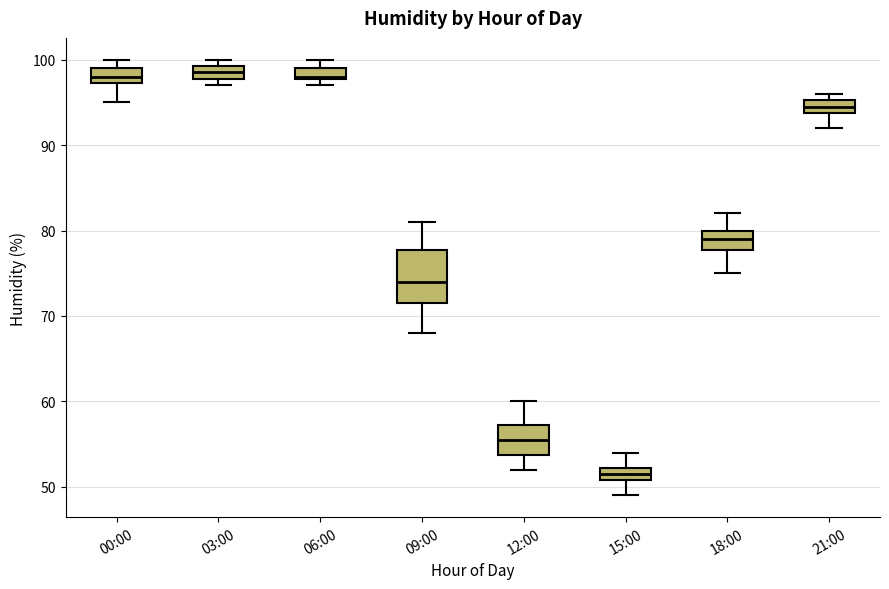

Which box has the lowest median line?

15:00